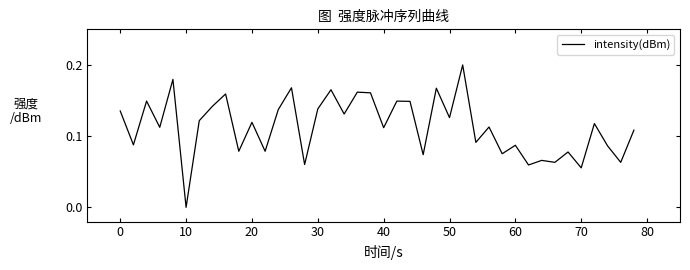

How many lines are shown in the chart?

1